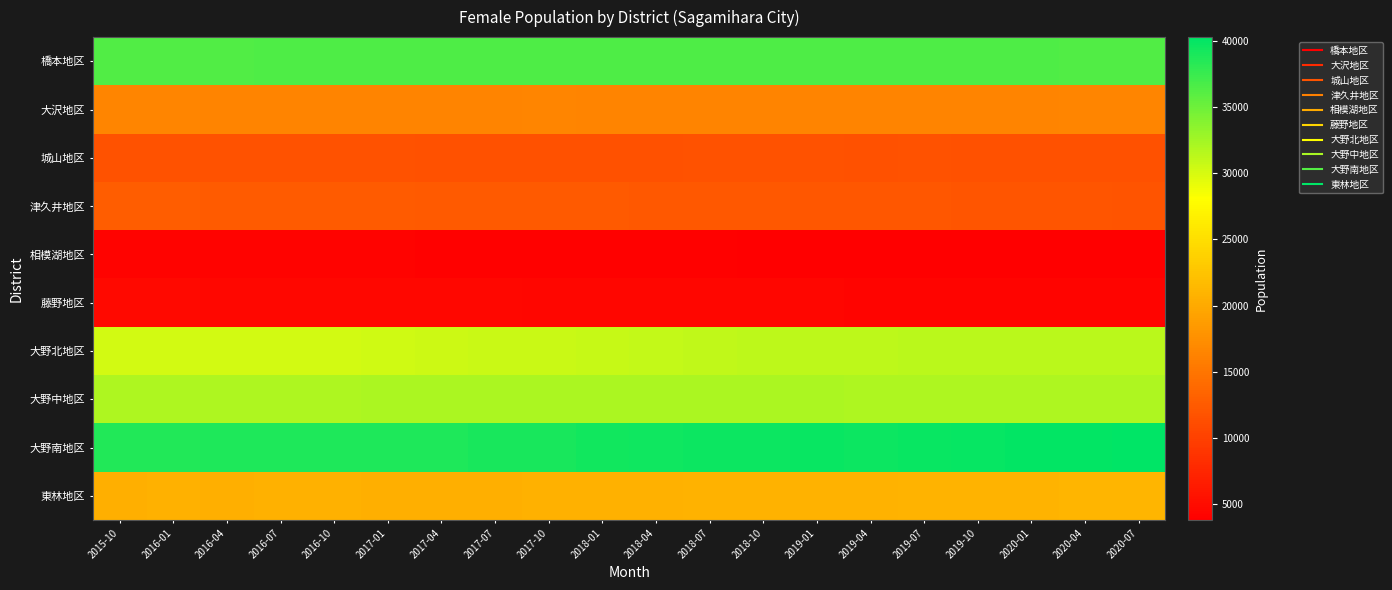

Reading left to right, list all the values displayed in this chart.

橋本地区: 2015-10=36334	2016-01=36356	2016-04=36335	2016-07=36491	2016-10=36531	2017-01=36524	2017-04=36444	2017-07=36478	2017-10=36454	2018-01=36518	2018-04=36424	2018-07=36453	2018-10=36483	2019-01=36484	2019-04=36485	2019-07=36547	2019-10=36527	2020-01=36430	2020-04=36381	2020-07=36393
大沢地区: 2015-10=16492	2016-01=16535	2016-04=16486	2016-07=16447	2016-10=16455	2017-01=16465	2017-04=16457	2017-07=16474	2017-10=16488	2018-01=16477	2018-04=16476	2018-07=16486	2018-10=16482	2019-01=16432	2019-04=16391	2019-07=16399	2019-10=16426	2020-01=16464	2020-04=16501	2020-07=16512
城山地区: 2015-10=11681	2016-01=11696	2016-04=11703	2016-07=11706	2016-10=11721	2017-01=11671	2017-04=11598	2017-07=11610	2017-10=11629	2018-01=11608	2018-04=11603	2018-07=11666	2018-10=11670	2019-01=11658	2019-04=11621	2019-07=11649	2019-10=11640	2020-01=11625	2020-04=11589	2020-07=11579
津久井地区: 2015-10=12709	2016-01=12669	2016-04=12621	2016-07=12624	2016-10=12581	2017-01=12541	2017-04=12462	2017-07=12435	2017-10=12393	2018-01=12373	2018-04=12300	2018-07=12230	2018-10=12232	2019-01=12198	2019-04=12137	2019-07=12094	2019-10=12070	2020-01=12044	2020-04=11971	2020-07=11930
相模湖地区: 2015-10=4219	2016-01=4200	2016-04=4182	2016-07=4179	2016-10=4138	2017-01=4110	2017-04=4076	2017-07=4041	2017-10=4040	2018-01=4033	2018-04=3997	2018-07=3977	2018-10=3959	2019-01=3925	2019-04=3903	2019-07=3914	2019-10=3891	2020-01=3874	2020-04=3830	2020-07=3817
藤野地区: 2015-10=4718	2016-01=4703	2016-04=4664	2016-07=4633	2016-10=4598	2017-01=4585	2017-04=4567	2017-07=4546	2017-10=4514	2018-01=4479	2018-04=4464	2018-07=4456	2018-10=4443	2019-01=4416	2019-04=4386	2019-07=4365	2019-10=4333	2020-01=4298	2020-04=4304	2020-07=4294
大野北地区: 2015-10=30234	2016-01=30262	2016-04=30221	2016-07=30274	2016-10=30282	2017-01=30311	2017-04=30516	2017-07=30659	2017-10=30712	2018-01=30736	2018-04=30910	2018-07=31118	2018-10=31181	2019-01=31252	2019-04=31202	2019-07=31350	2019-10=31423	2020-01=31421	2020-04=31387	2020-07=31431
大野中地区: 2015-10=31904	2016-01=31886	2016-04=31930	2016-07=31967	2016-10=31974	2017-01=32021	2017-04=32013	2017-07=32066	2017-10=32010	2018-01=32025	2018-04=32075	2018-07=32096	2018-10=32057	2019-01=32037	2019-04=31945	2019-07=31944	2019-10=31918	2020-01=31910	2020-04=31940	2020-07=31963
大野南地区: 2015-10=38601	2016-01=38674	2016-04=38697	2016-07=38735	2016-10=38797	2017-01=38814	2017-04=38818	2017-07=39033	2017-10=39096	2018-01=39287	2018-04=39413	2018-07=39585	2018-10=39617	2019-01=39696	2019-04=39662	2019-07=39804	2019-10=39966	2020-01=40037	2020-04=40110	2020-07=40260
東林地区: 2015-10=20607	2016-01=20622	2016-04=20613	2016-07=20663	2016-10=20616	2017-01=20587	2017-04=20608	2017-07=20607	2017-10=20625	2018-01=20642	2018-04=20679	2018-07=20810	2018-10=20780	2019-01=20817	2019-04=20850	2019-07=20908	2019-10=20926	2020-01=20980	2020-04=21051	2020-07=21110